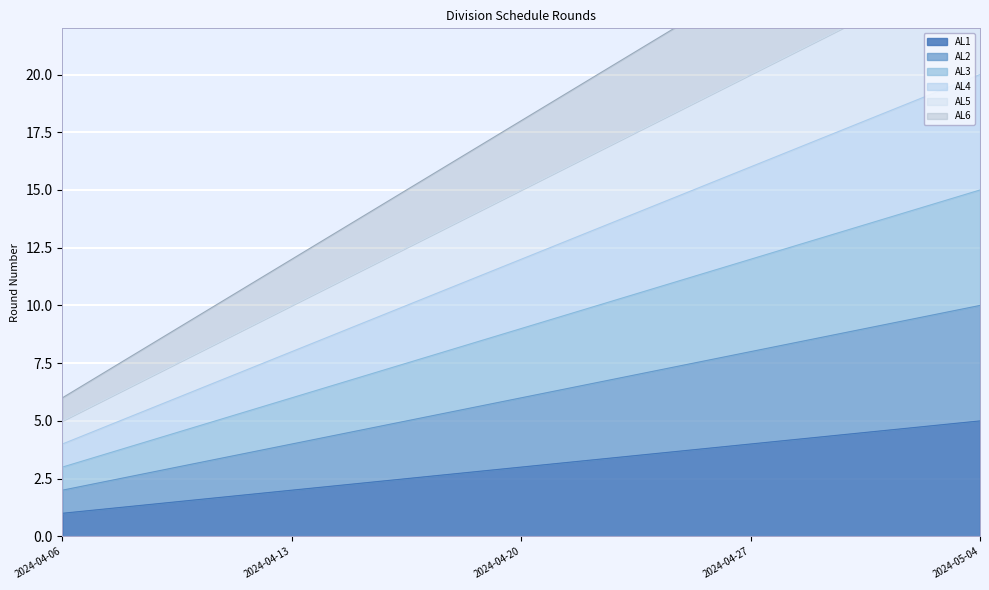

How many lines are shown in the chart?

6